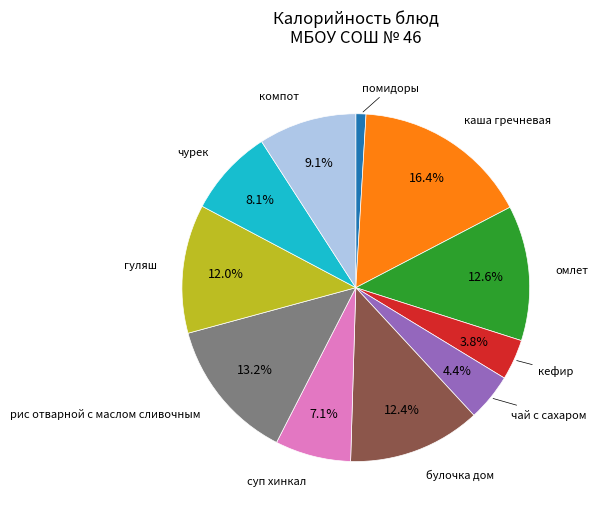

To the nearest percent, what portion does гуляш represent?

12%